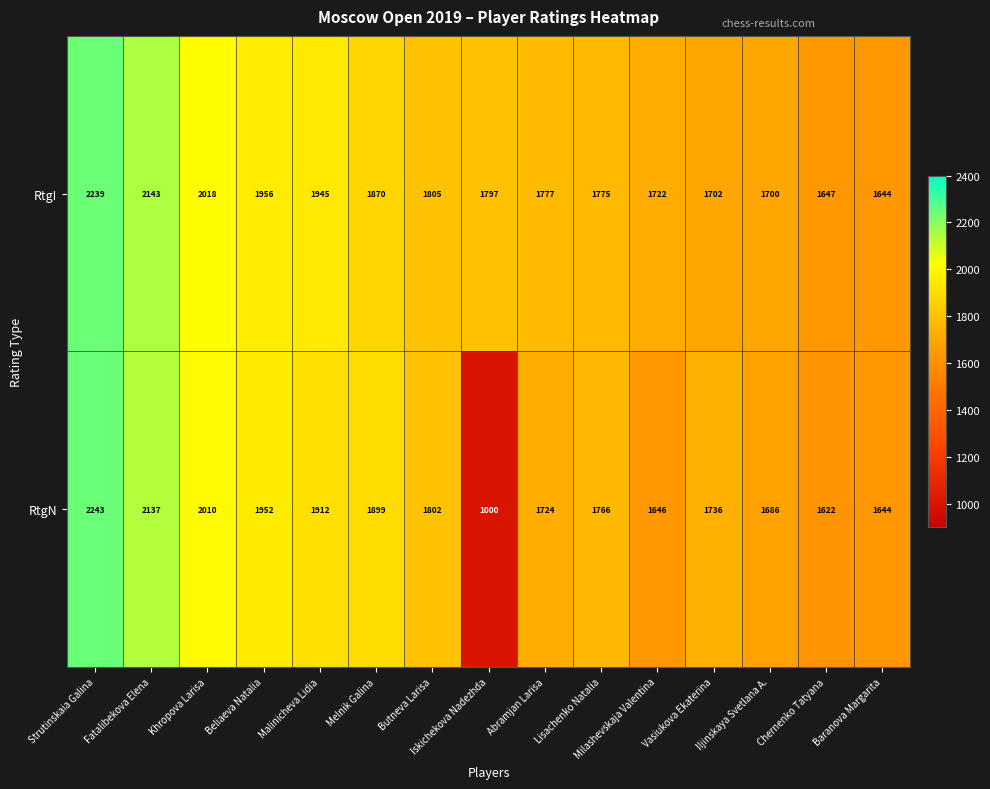

List the series in order of their overall mean, highest first.

RtgI, RtgN